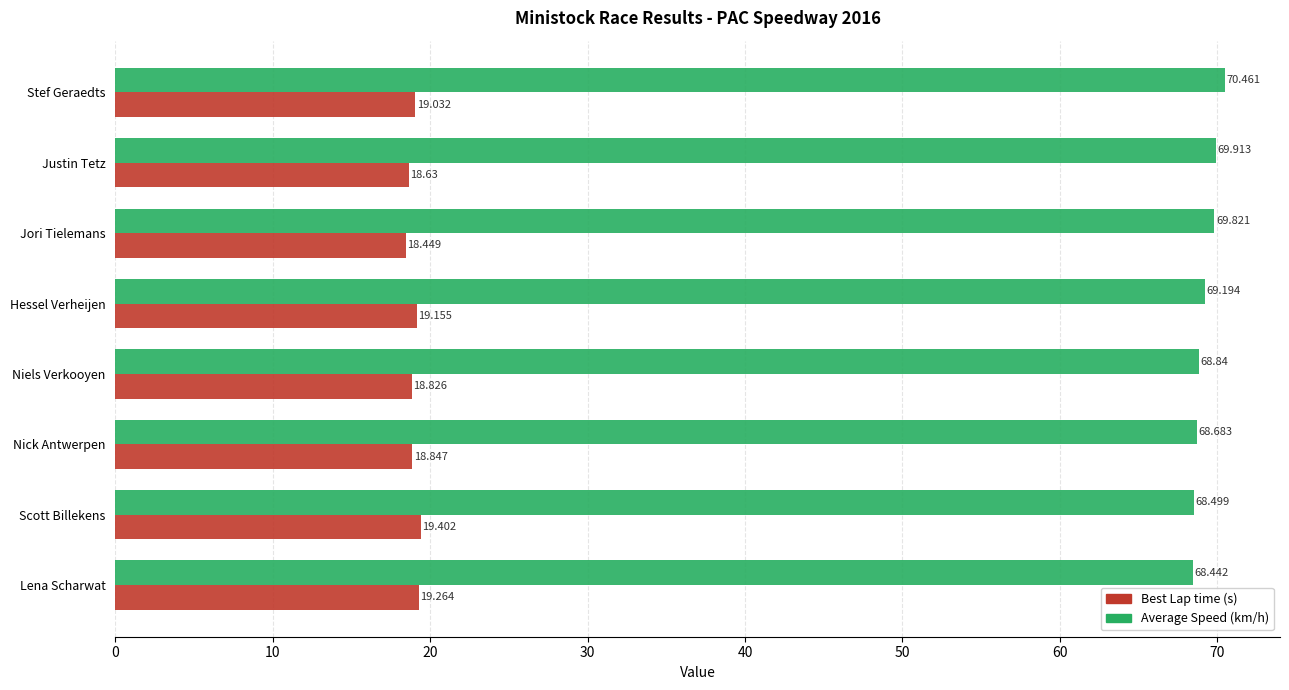

At which category is the sum across all series the highest?

Stef Geraedts